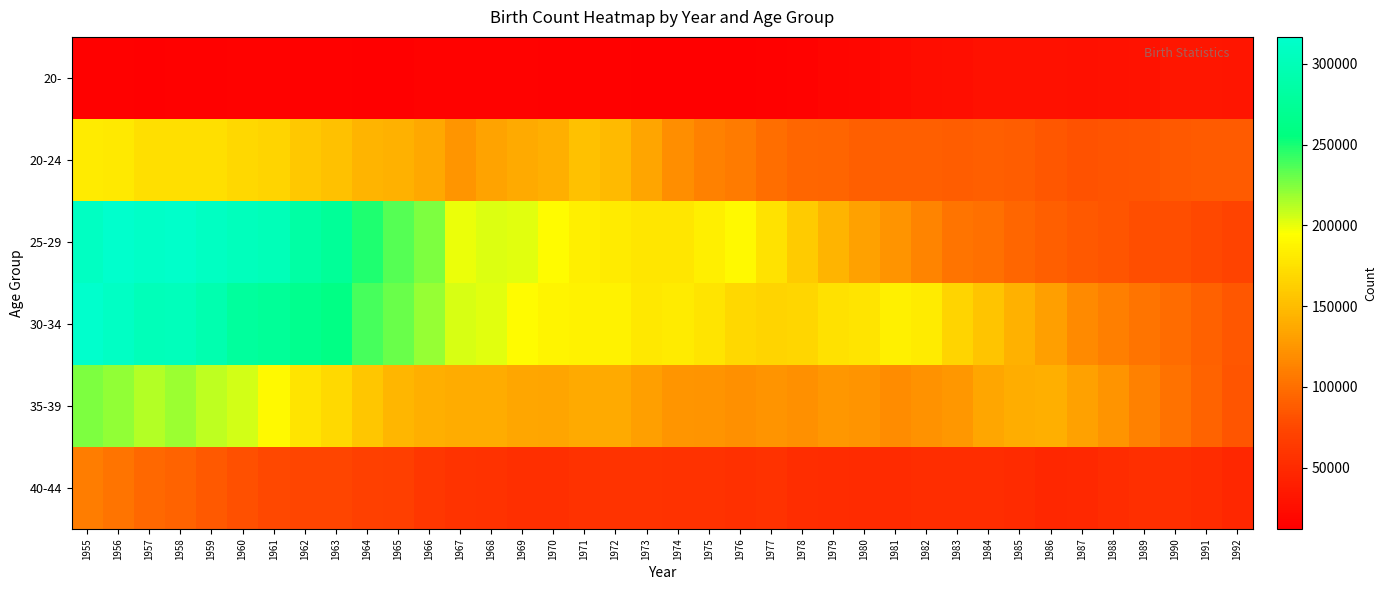

What is the spread (max minus min) of values at 1972?

172378